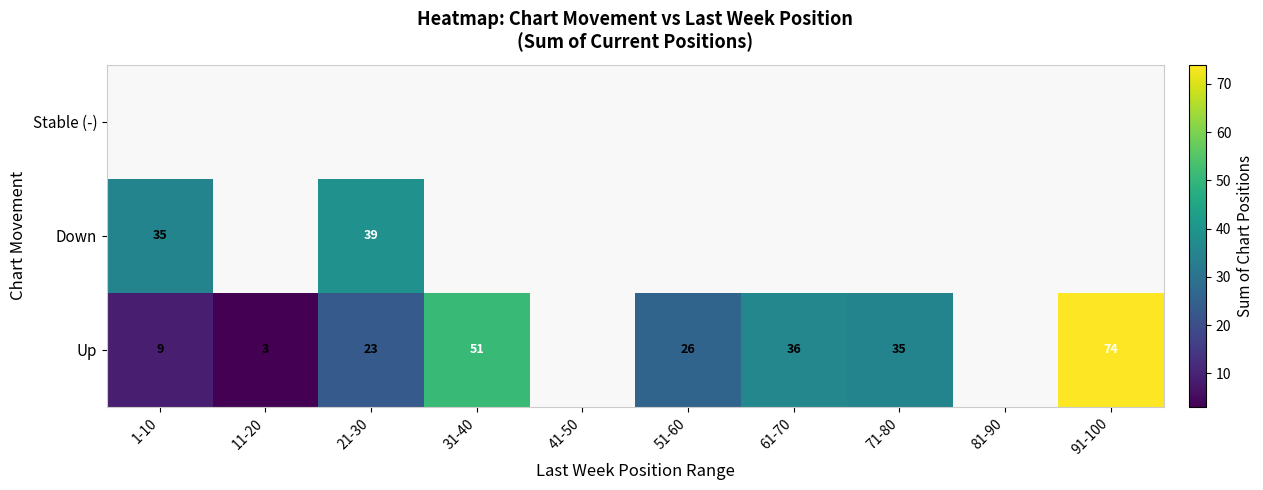

How many data points does each series have?

10